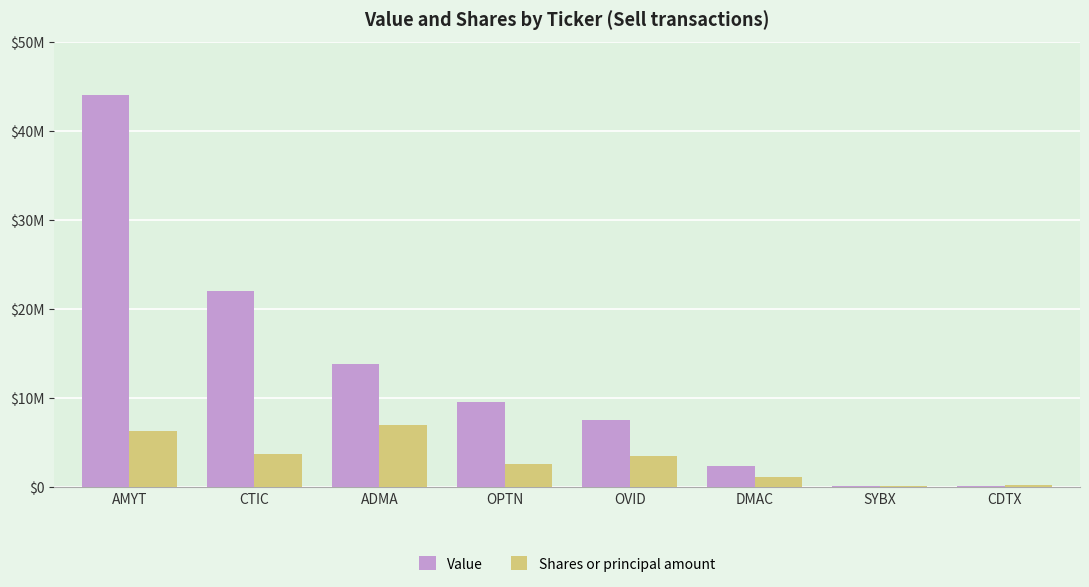

List the series in order of their peak value, highest first.

Value, Shares or principal amount